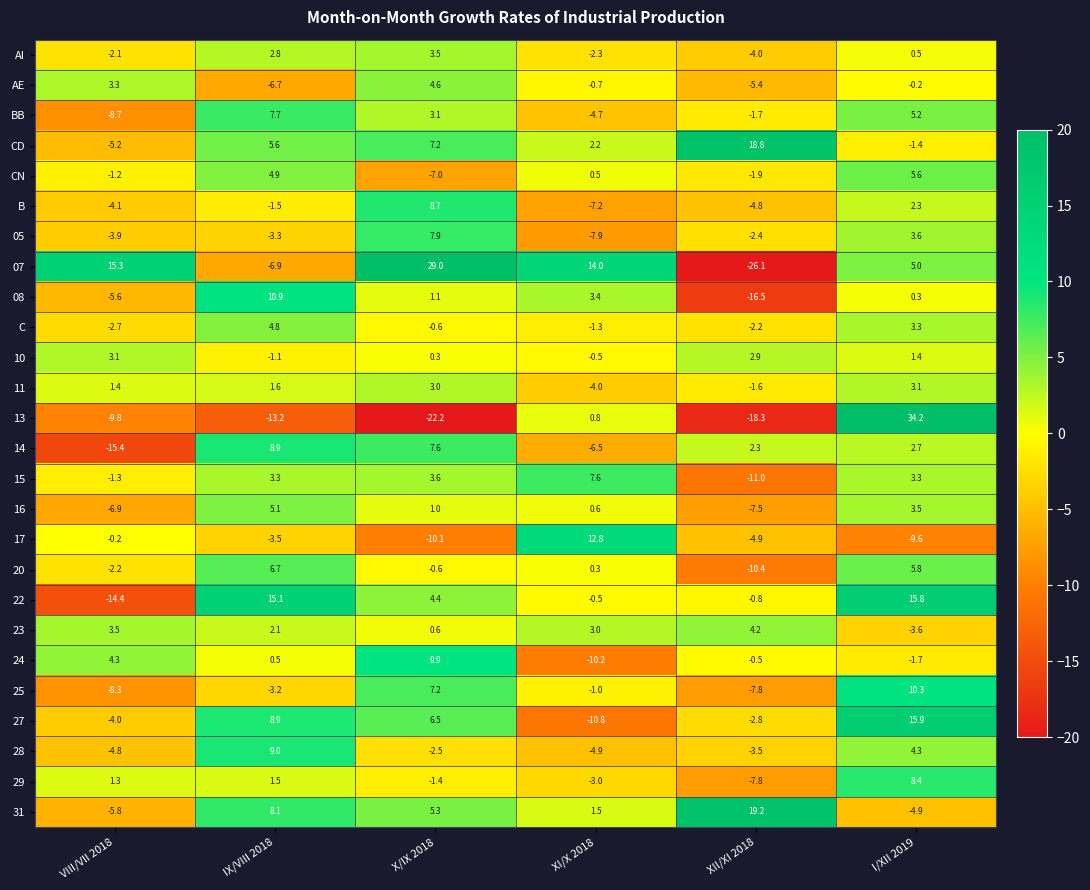

Which series has the largest total across all categories?

07